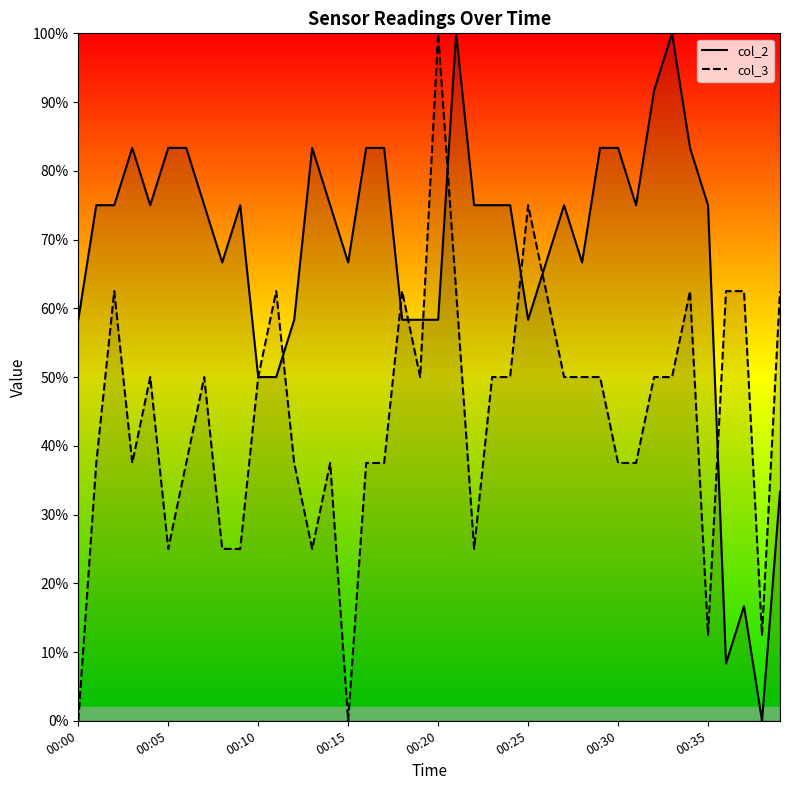

What is the value of the col_2 point at the 35th from the left?

83.3